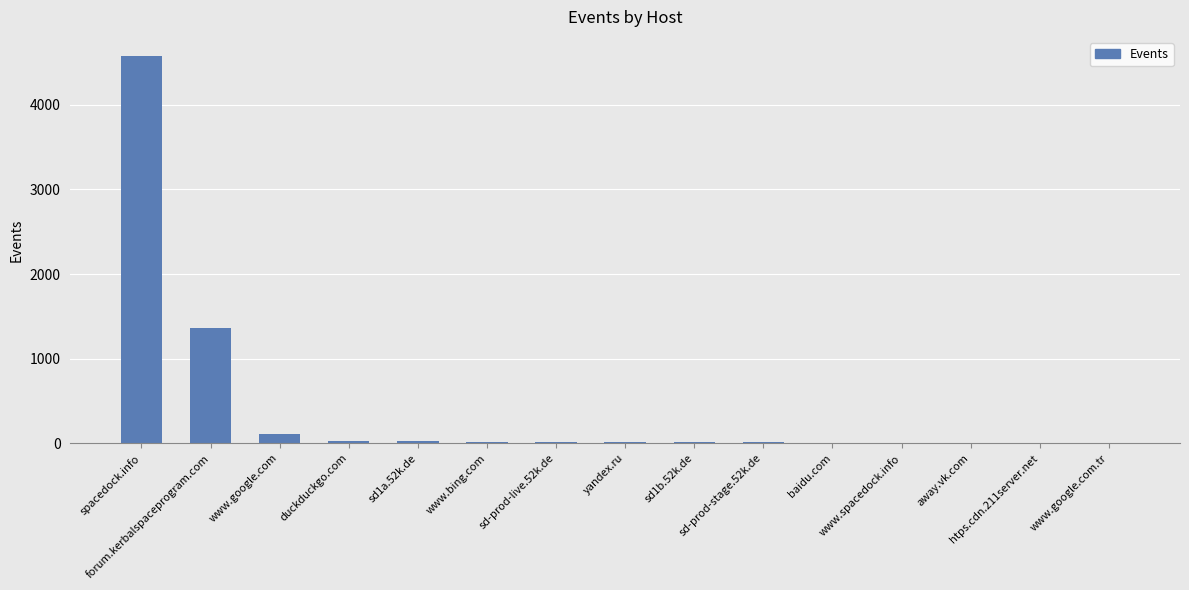

What is the sum of all values?

6198